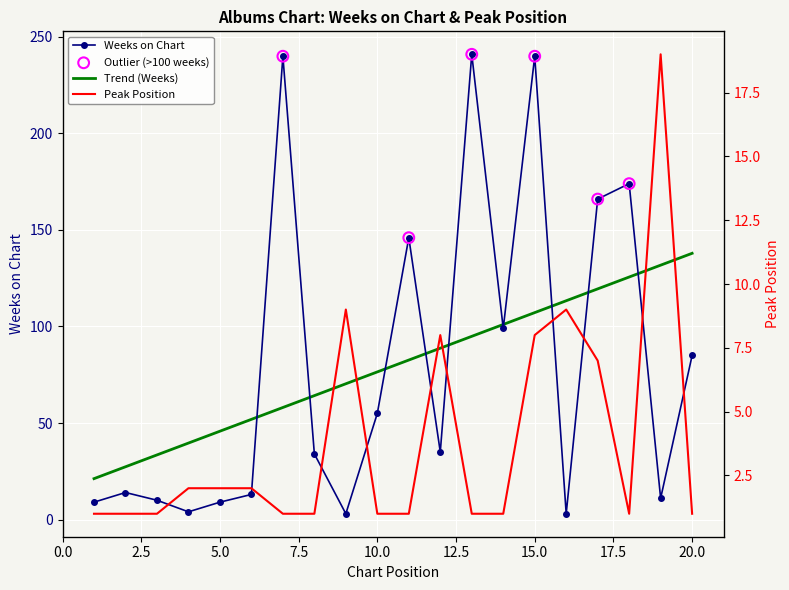

At which category is the sum across all series the highest?

15